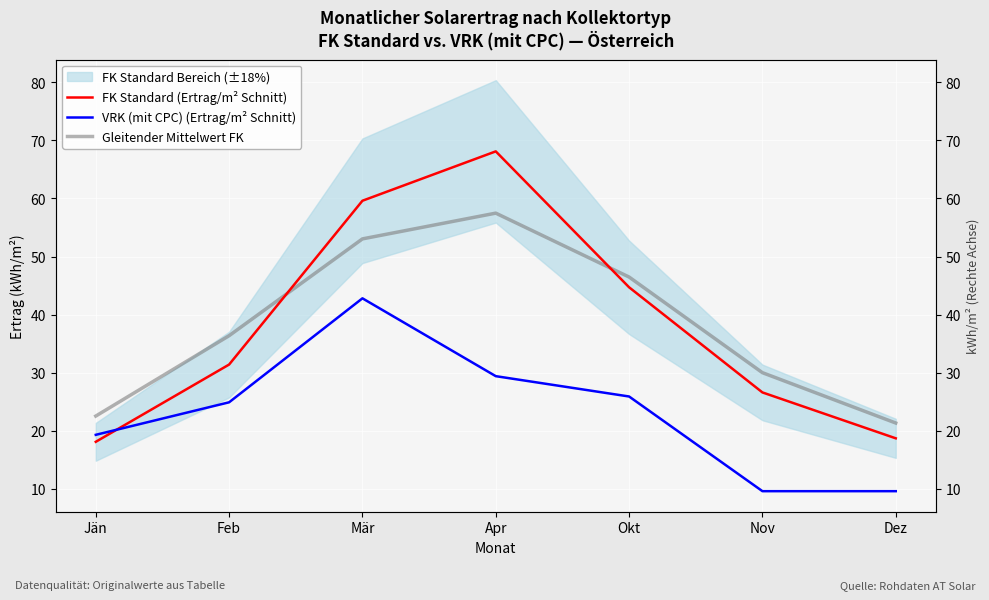

What is the label of the 7th point from the left?

Dez